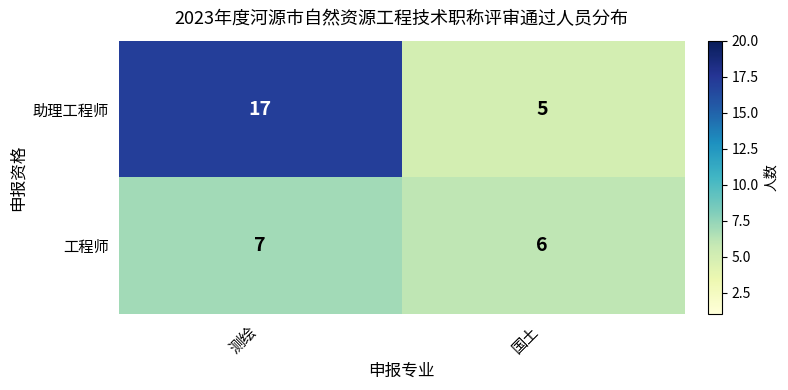

Read the 工程师 value at 测绘.

7